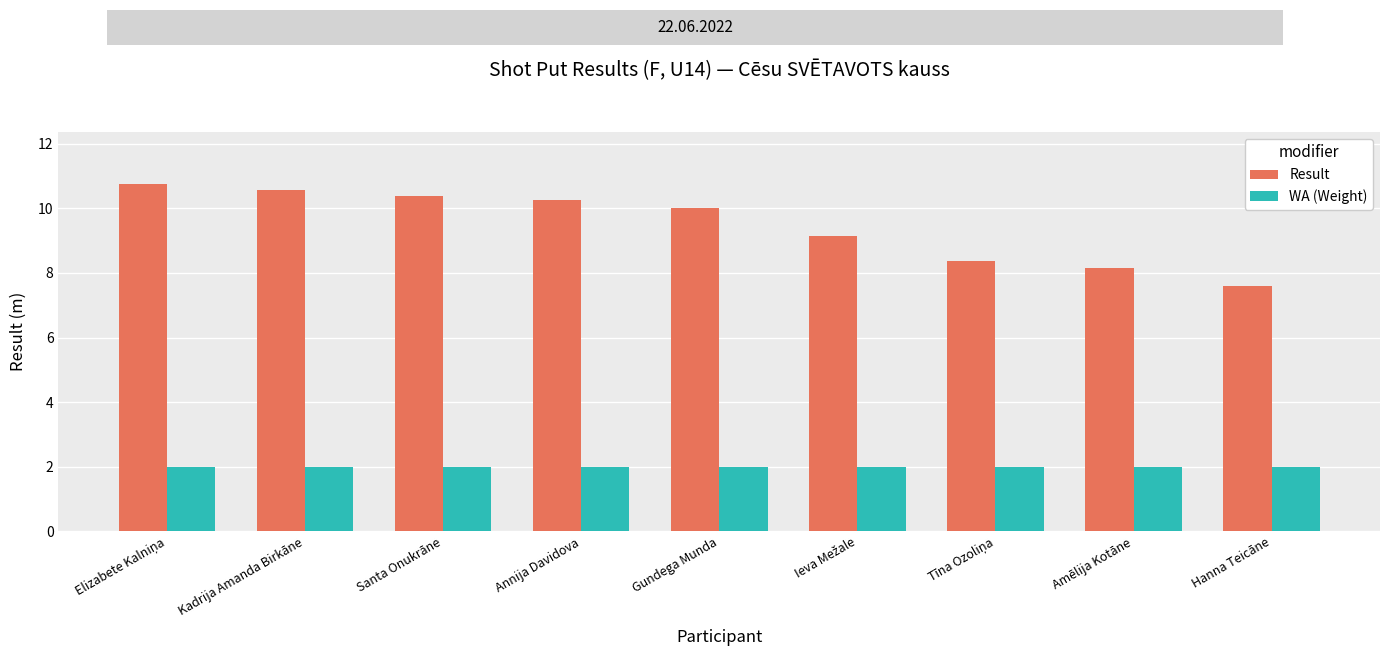

Reading left to right, what are all the values shown in this chart?

Result: 10.8	10.6	10.4	10.3	10.0	9.1	8.4	8.1	7.6
WA (Weight): 2.0	2.0	2.0	2.0	2.0	2.0	2.0	2.0	2.0